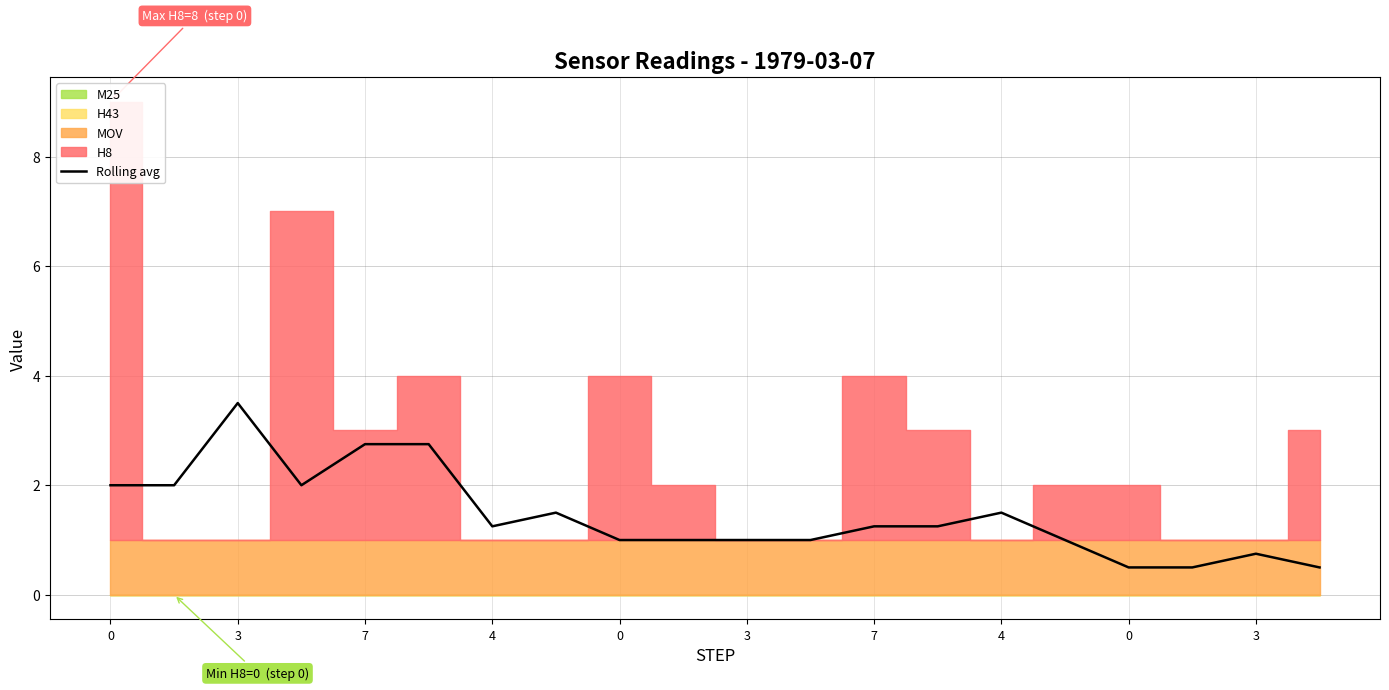

What is the value of the 12th point from the left?

1.0